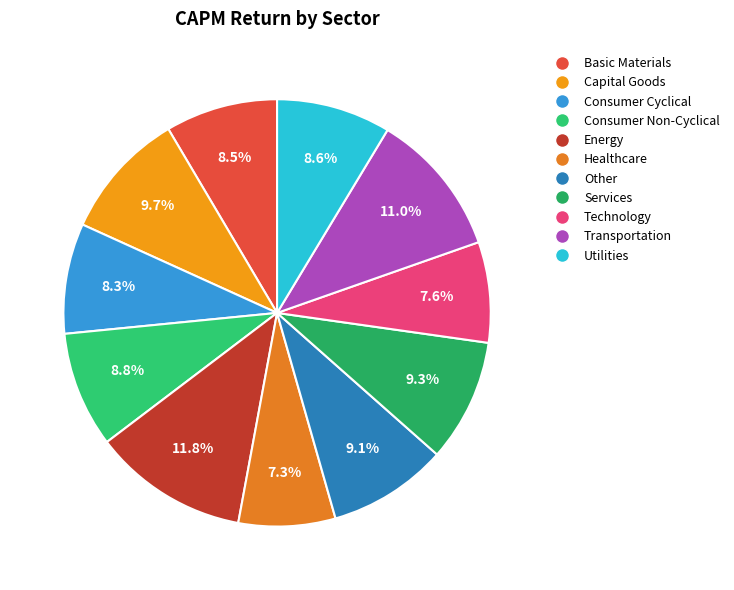

What percentage is the Basic Materials slice, to the nearest percent?

9%